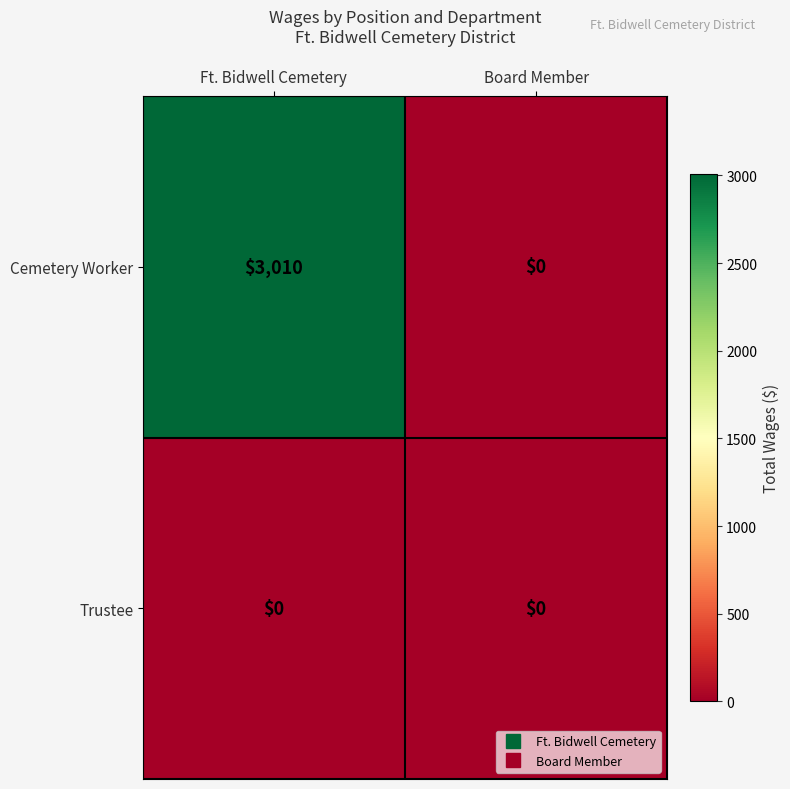

Reading right to left, transcribe all the data shown in this chart.

Cemetery Worker: 0	3010
Trustee: 0	0